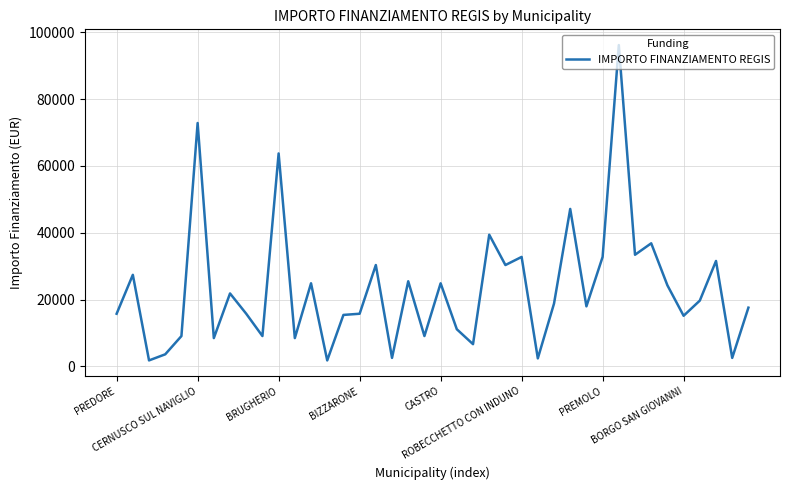

What is the difference between the maximum and minimum values?

94324